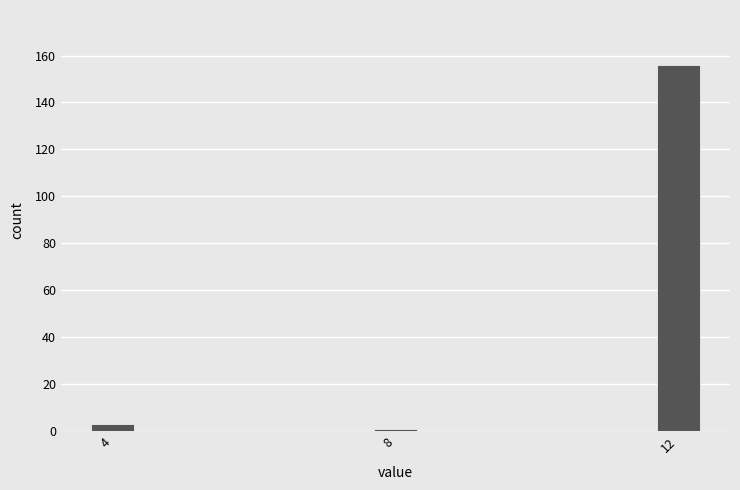

Reading left to right, list all the values displayed in this chart.

3	1	156